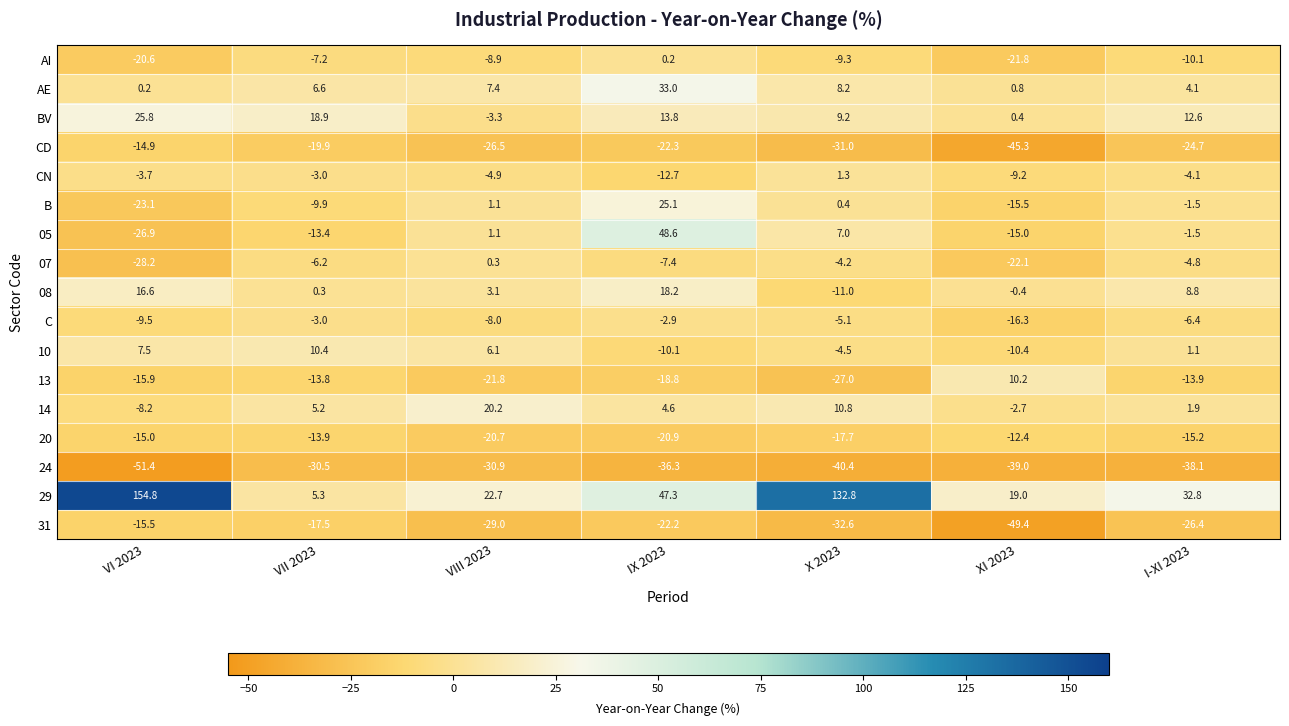

What is the smallest value displayed?

-51.4